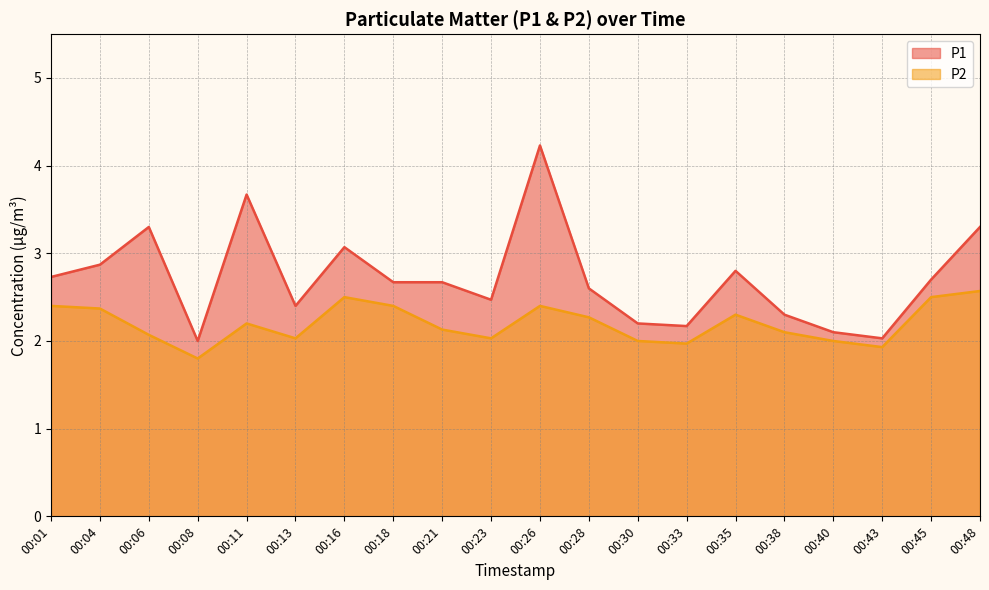

How many interior local peaks does the P1 series have?

5